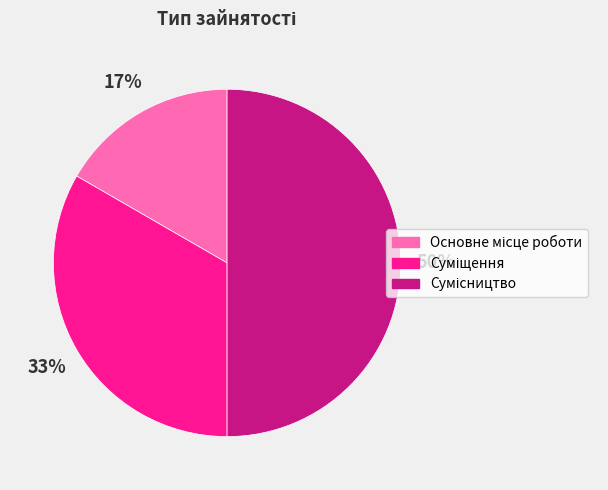

To the nearest percent, what is the difference between the largest and smallest slice percentages?

33%